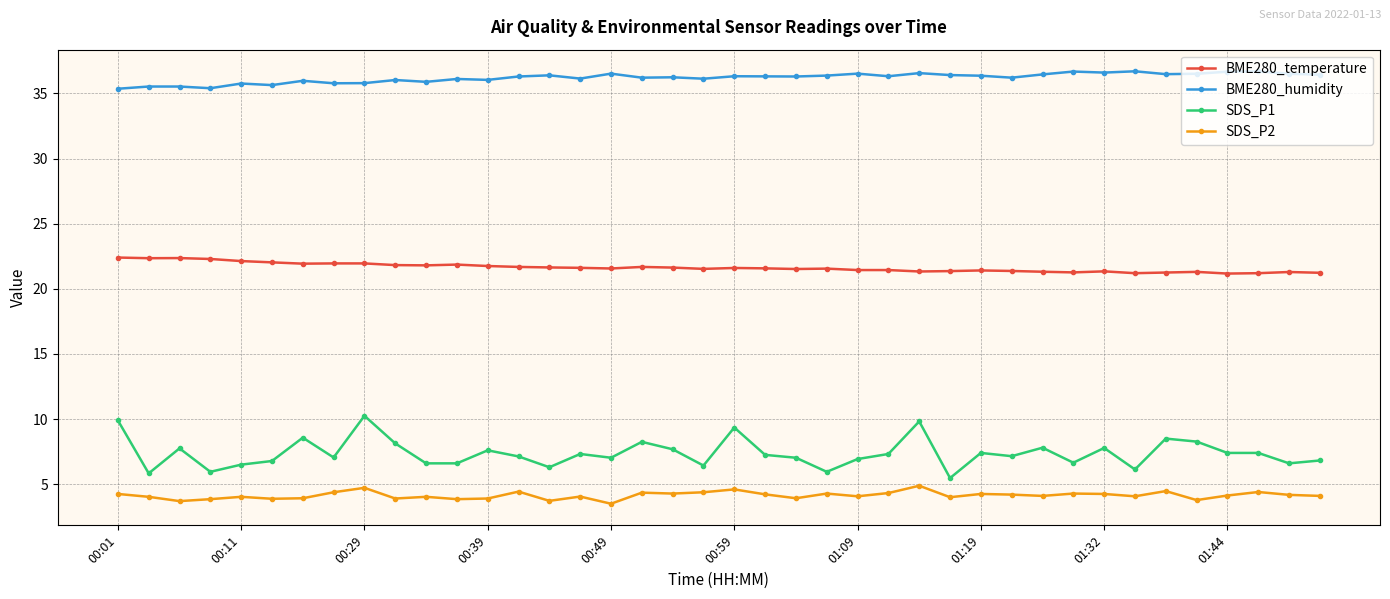

In BME280_humidity, how many points are lower than both neighbors (excluding endpoints)?

13